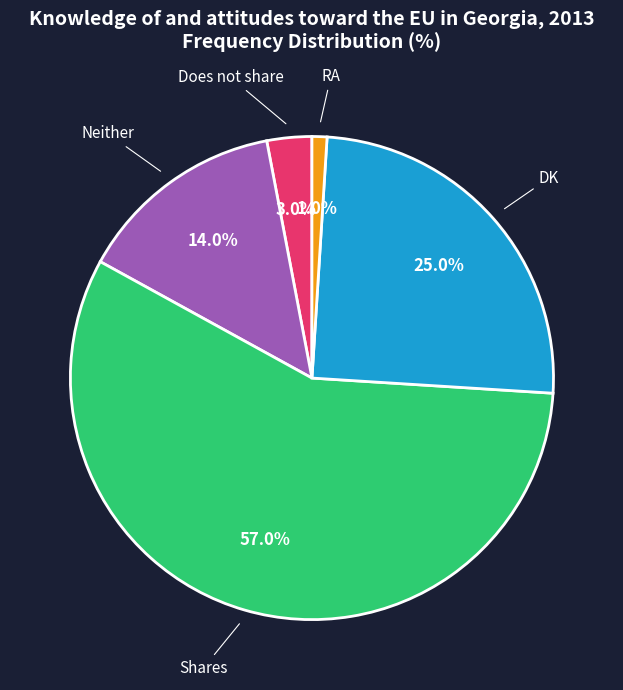

Does any single category account for the majority?

Yes